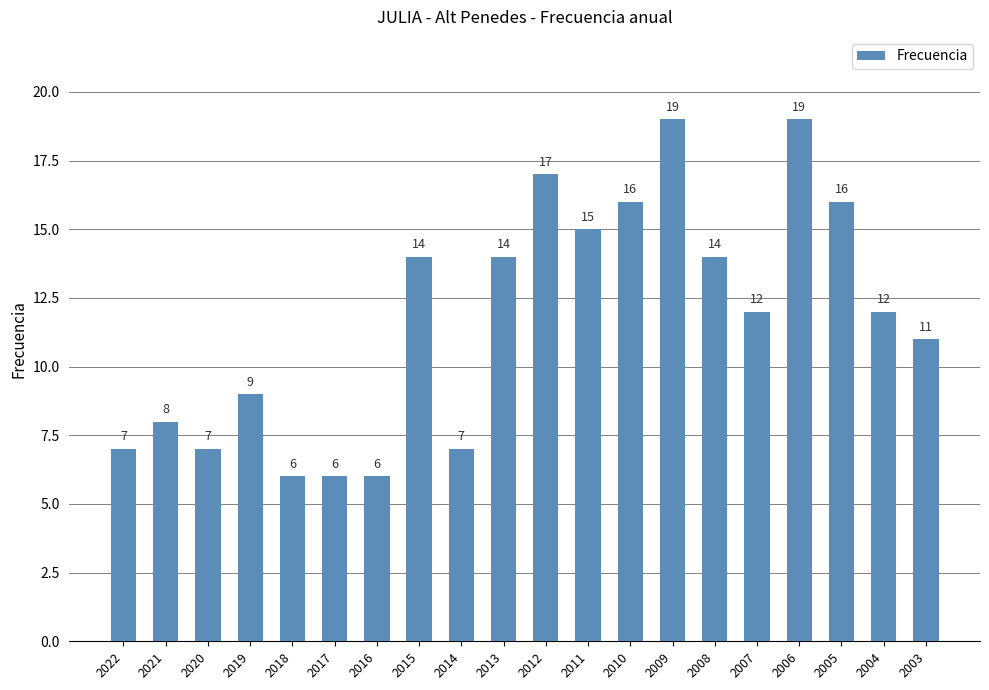

What is the difference between the values at 2022 and 2013?

7